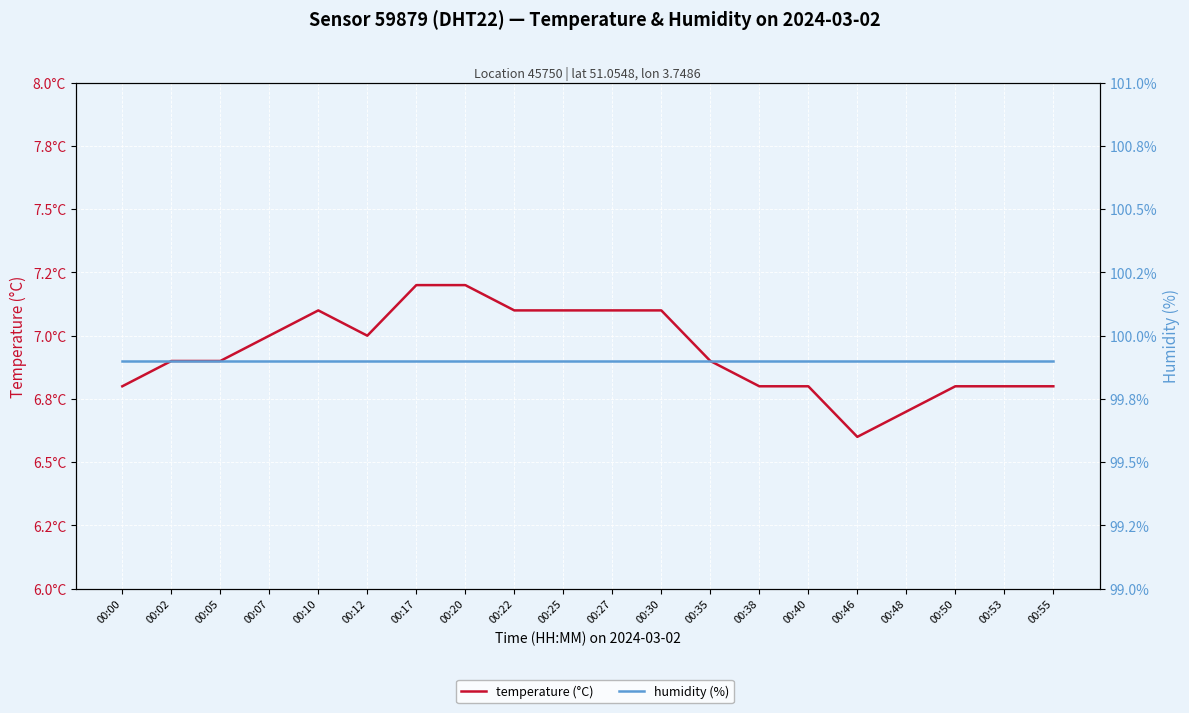

At which category does temperature (°C) reach its first local valley?

00:12